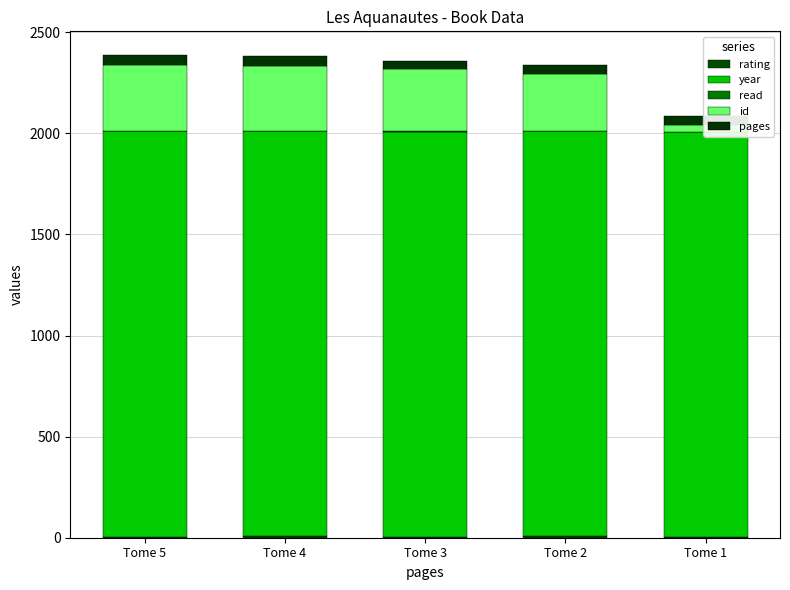

Does the chart contain any negative values?

No